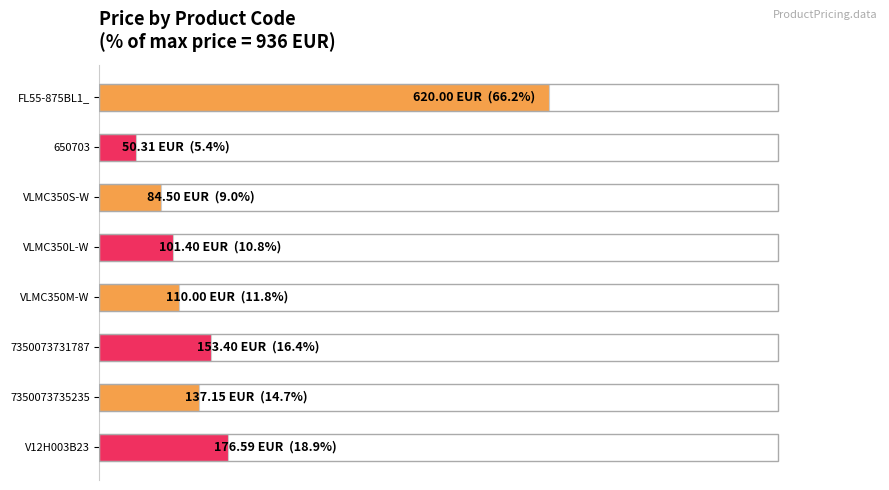

Are the bars horizontal?

Yes